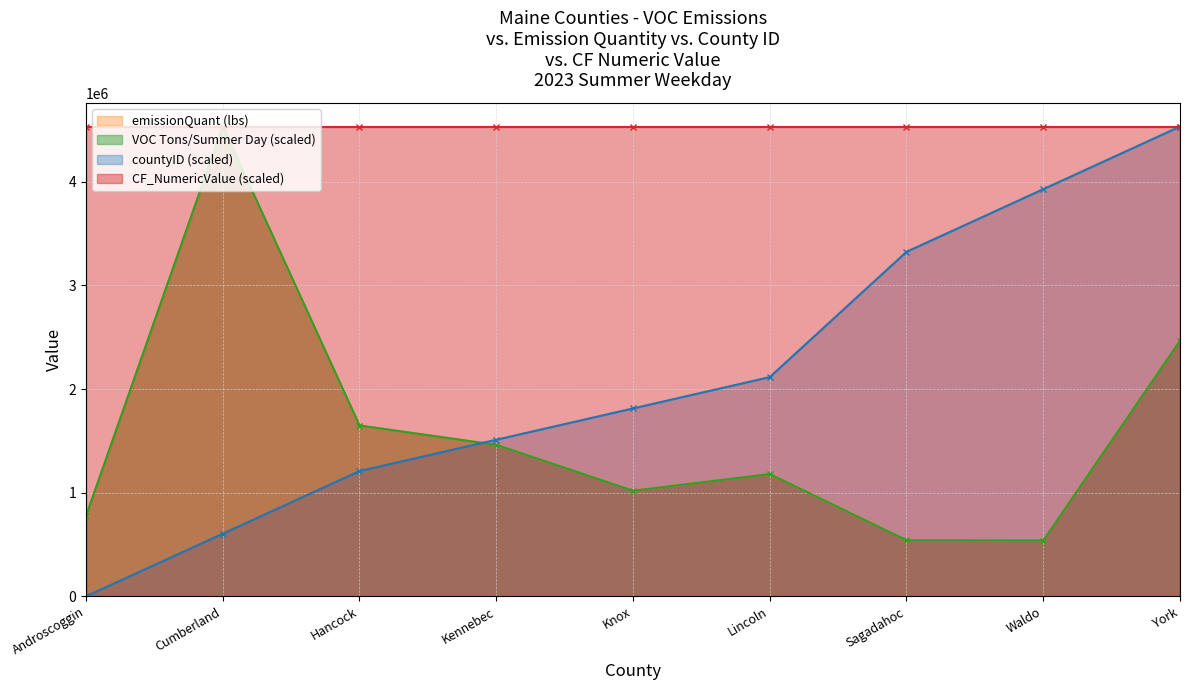

Where is emissionQuant (lbs) nearest to the value 2535786?

York